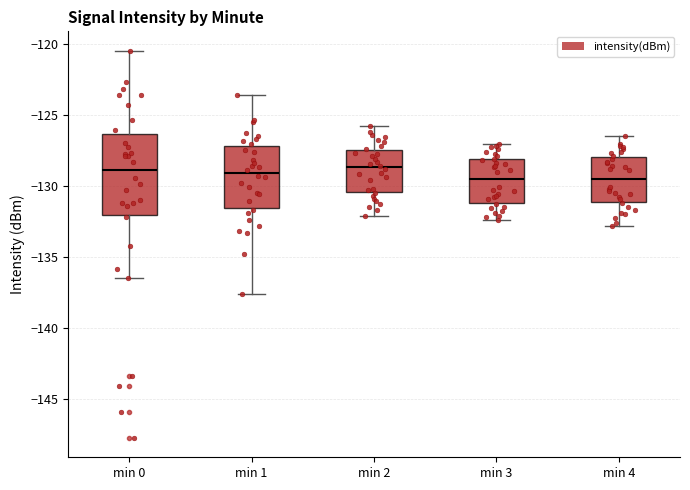

Which box is the tallest, from its lower edge to its upper edge?

min 0